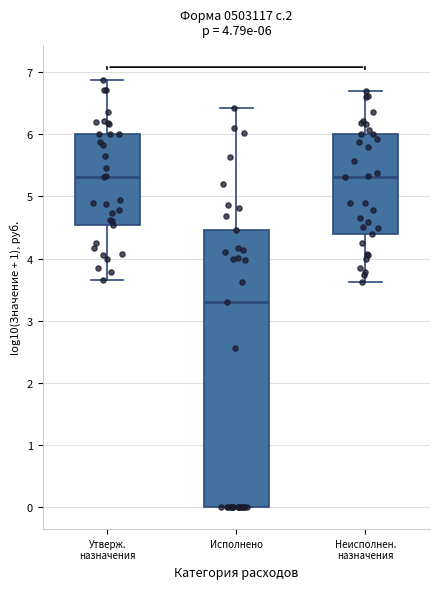

Which box is the tallest, from its lower edge to its upper edge?

Исполнено